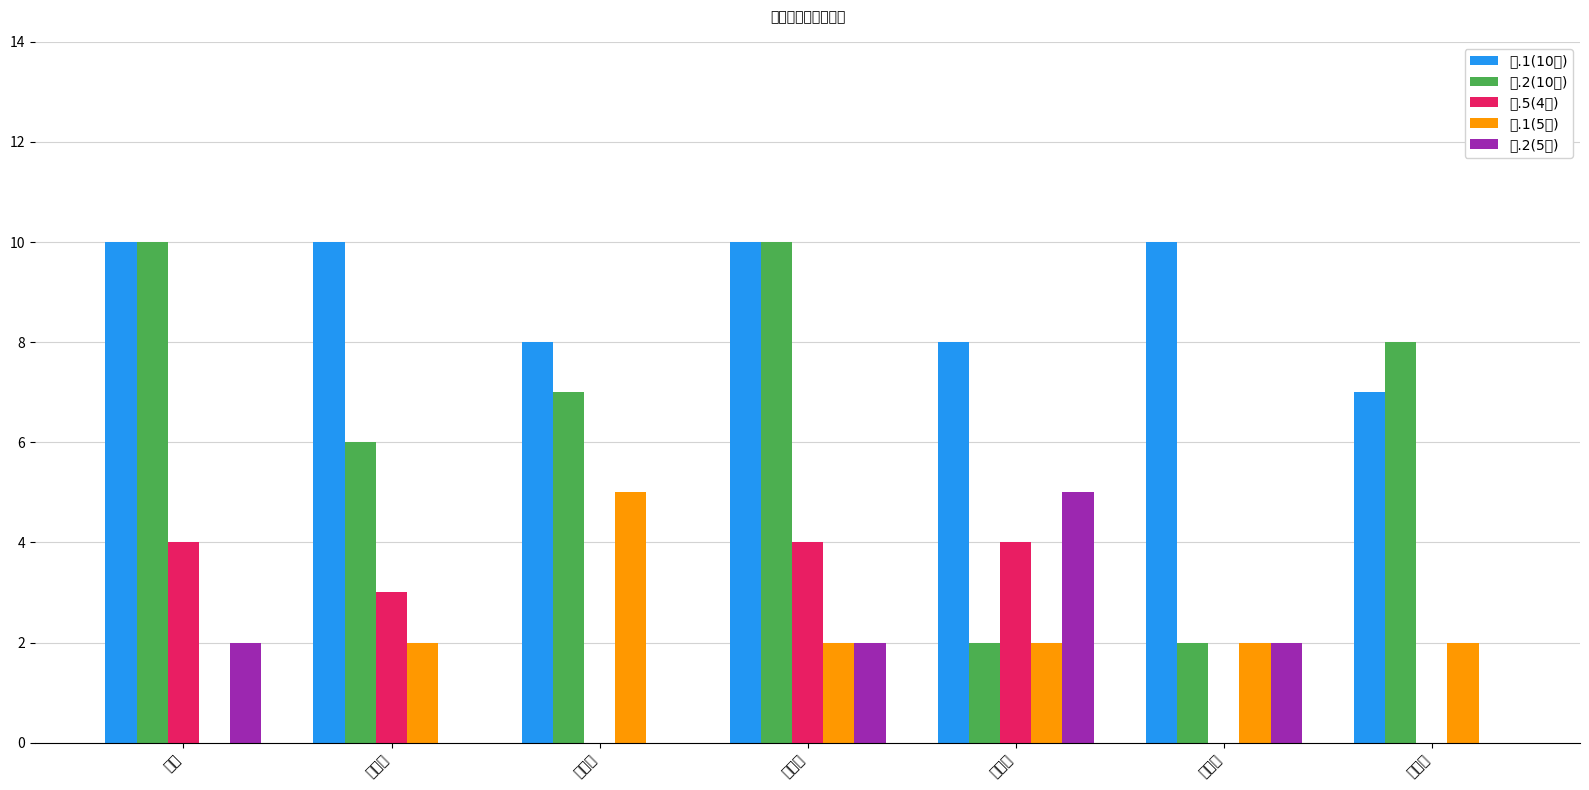

What is the label of the 1st bar from the left?

杨侗